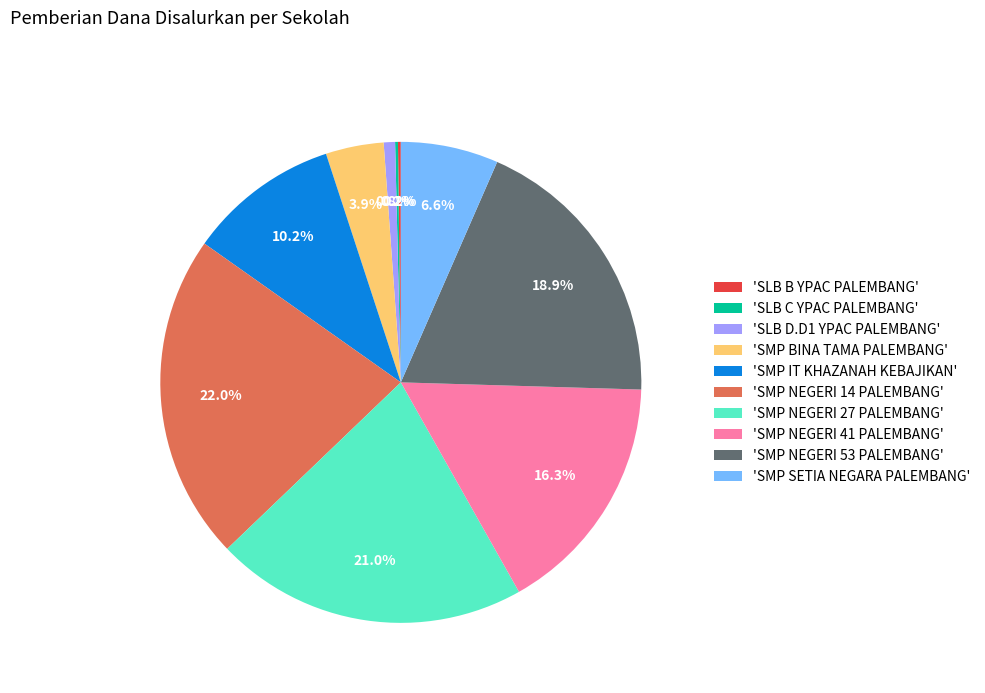

What percentage is NOT represented by 'SMP IT KHAZANAH KEBAJIKAN'?

89.8%